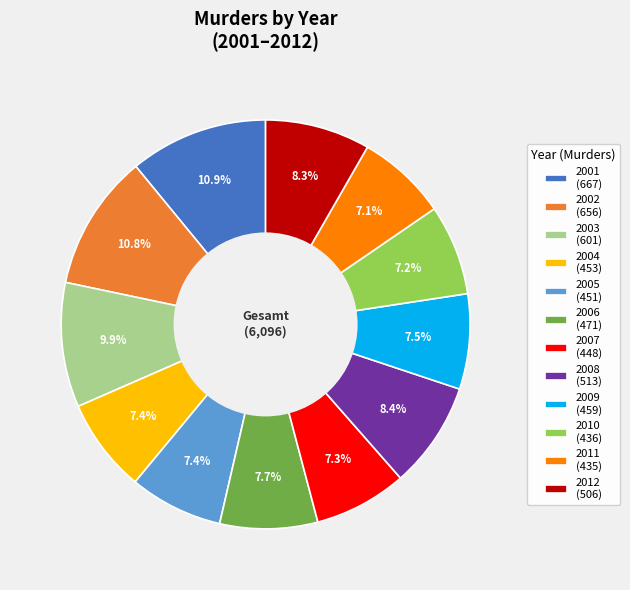

Is there any slice that represents more than half of the pie?

No